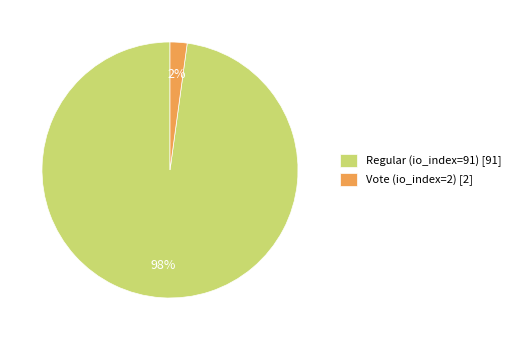

How many slices are in this pie chart?

2